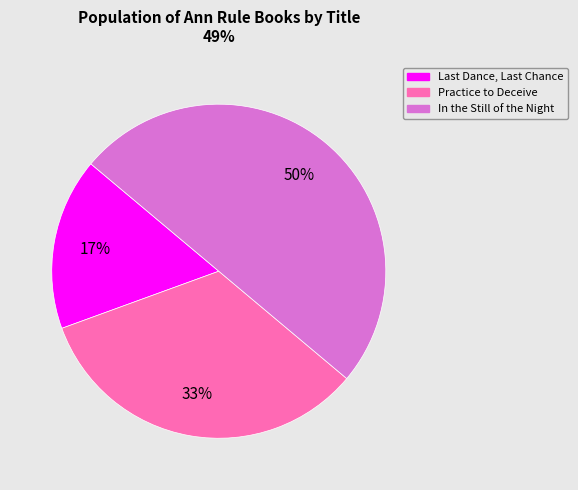

Approximately how many times larger is the value at In the Still of the Night compared to Practice to Deceive?

1.5